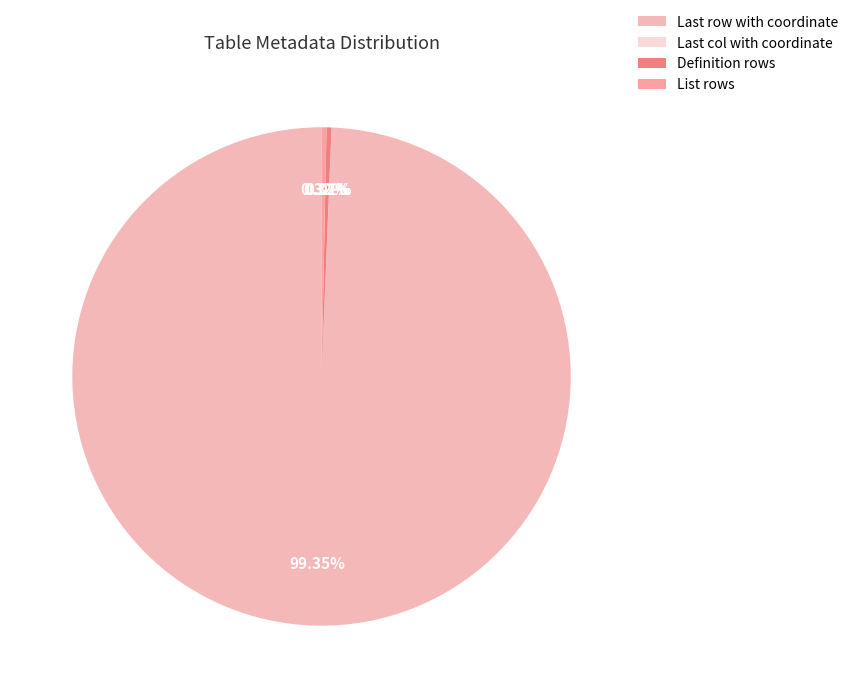

Between List rows and Definition rows, which is larger?

List rows